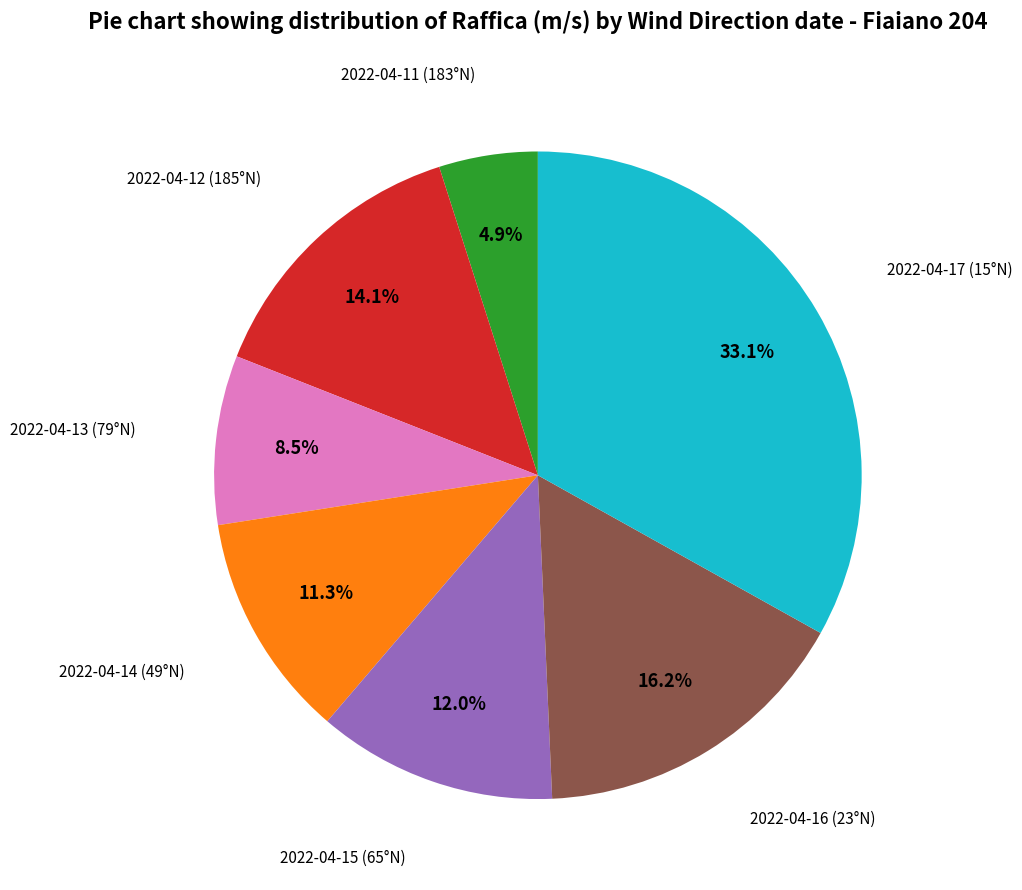

Does any single category account for the majority?

No